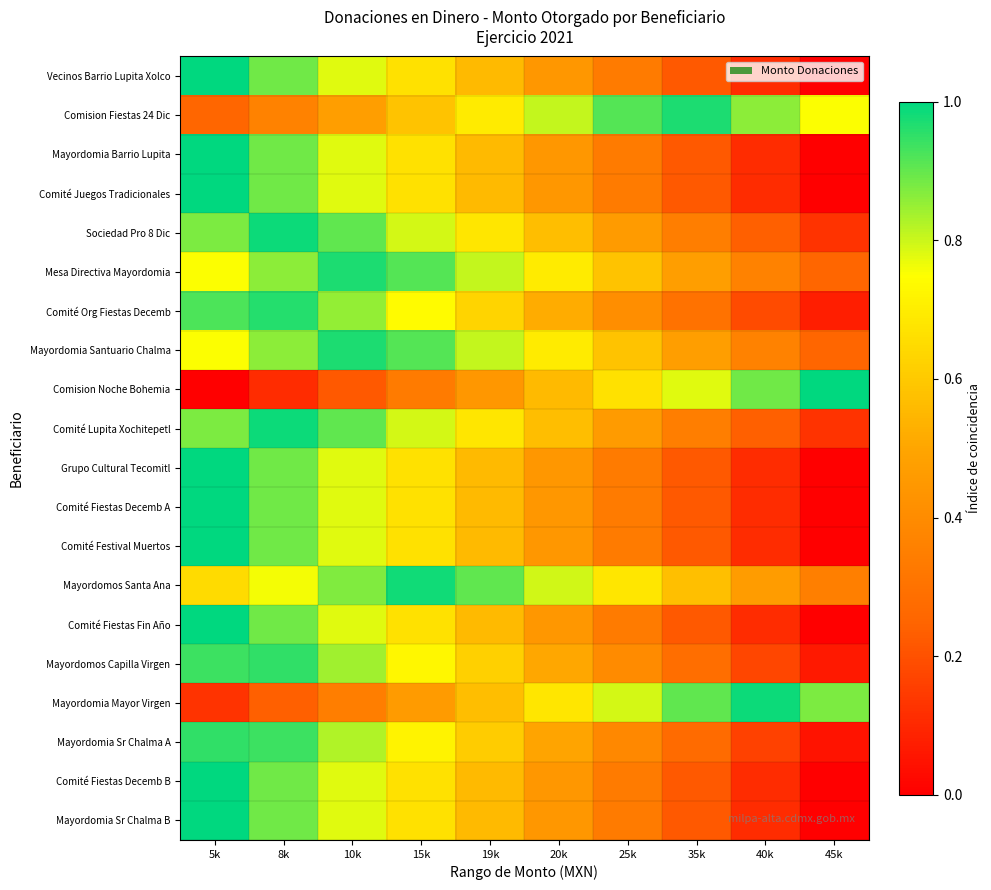

Reading right to left, extract all data points from this chart.

Vecinos Barrio Lupita Xolco: 45k=0.0	40k=0.1	35k=0.2	25k=0.3	20k=0.4	19k=0.6	15k=0.7	10k=0.8	8k=0.9	5k=1.0
Comision Fiestas 24 Dic: 45k=0.8	40k=0.9	35k=1.0	25k=0.9	20k=0.8	19k=0.7	15k=0.6	10k=0.5	8k=0.4	5k=0.2
Mayordomia Barrio Lupita: 45k=0.0	40k=0.1	35k=0.2	25k=0.3	20k=0.4	19k=0.6	15k=0.7	10k=0.8	8k=0.9	5k=1.0
Comité Juegos Tradicionales: 45k=0.0	40k=0.1	35k=0.2	25k=0.3	20k=0.4	19k=0.6	15k=0.7	10k=0.8	8k=0.9	5k=1.0
Sociedad Pro 8 Dic: 45k=0.1	40k=0.2	35k=0.3	25k=0.5	20k=0.6	19k=0.7	15k=0.8	10k=0.9	8k=1.0	5k=0.9
Mesa Directiva Mayordomia: 45k=0.2	40k=0.4	35k=0.5	25k=0.6	20k=0.7	19k=0.8	15k=0.9	10k=1.0	8k=0.9	5k=0.8
Comité Org Fiestas Decemb: 45k=0.1	40k=0.2	35k=0.3	25k=0.4	20k=0.5	19k=0.6	15k=0.7	10k=0.9	8k=1.0	5k=0.9
Mayordomia Santuario Chalma: 45k=0.2	40k=0.4	35k=0.5	25k=0.6	20k=0.7	19k=0.8	15k=0.9	10k=1.0	8k=0.9	5k=0.8
Comision Noche Bohemia: 45k=1.0	40k=0.9	35k=0.8	25k=0.7	20k=0.6	19k=0.4	15k=0.3	10k=0.2	8k=0.1	5k=0.0
Comité Lupita Xochitepetl: 45k=0.1	40k=0.2	35k=0.3	25k=0.5	20k=0.6	19k=0.7	15k=0.8	10k=0.9	8k=1.0	5k=0.9
Grupo Cultural Tecomitl: 45k=0.0	40k=0.1	35k=0.2	25k=0.3	20k=0.4	19k=0.6	15k=0.7	10k=0.8	8k=0.9	5k=1.0
Comité Fiestas Decemb A: 45k=0.0	40k=0.1	35k=0.2	25k=0.3	20k=0.4	19k=0.6	15k=0.7	10k=0.8	8k=0.9	5k=1.0
Comité Festival Muertos: 45k=0.0	40k=0.1	35k=0.2	25k=0.3	20k=0.4	19k=0.6	15k=0.7	10k=0.8	8k=0.9	5k=1.0
Mayordomos Santa Ana: 45k=0.3	40k=0.5	35k=0.6	25k=0.7	20k=0.8	19k=0.9	15k=1.0	10k=0.9	8k=0.8	5k=0.7
Comité Fiestas Fin Año: 45k=0.0	40k=0.1	35k=0.2	25k=0.3	20k=0.4	19k=0.6	15k=0.7	10k=0.8	8k=0.9	5k=1.0
Mayordomos Capilla Virgen: 45k=0.1	40k=0.2	35k=0.3	25k=0.4	20k=0.5	19k=0.6	15k=0.7	10k=0.8	8k=1.0	5k=0.9
Mayordomia Mayor Virgen: 45k=0.9	40k=1.0	35k=0.9	25k=0.8	20k=0.7	19k=0.6	15k=0.5	10k=0.3	8k=0.2	5k=0.1
Mayordomia Sr Chalma A: 45k=0.1	40k=0.2	35k=0.3	25k=0.4	20k=0.5	19k=0.6	15k=0.7	10k=0.8	8k=0.9	5k=0.9
Comité Fiestas Decemb B: 45k=0.0	40k=0.1	35k=0.2	25k=0.3	20k=0.4	19k=0.6	15k=0.7	10k=0.8	8k=0.9	5k=1.0
Mayordomia Sr Chalma B: 45k=0.0	40k=0.1	35k=0.2	25k=0.3	20k=0.4	19k=0.6	15k=0.7	10k=0.8	8k=0.9	5k=1.0